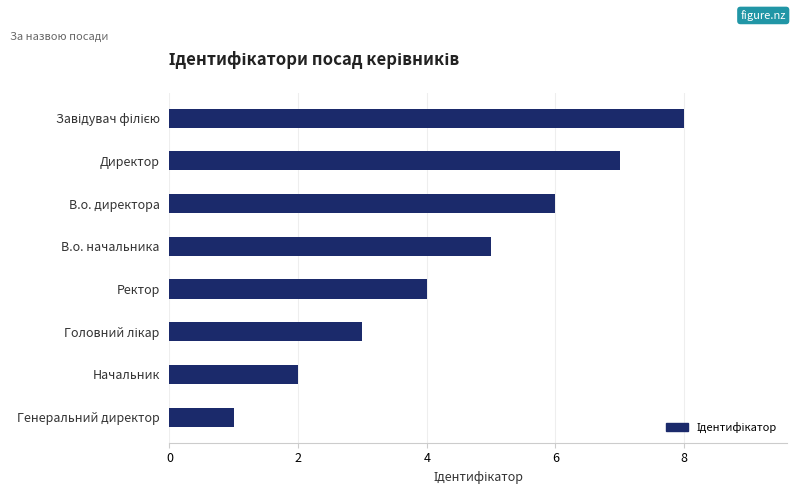

Reading top to bottom, transcribe all the data shown in this chart.

8	7	6	5	4	3	2	1